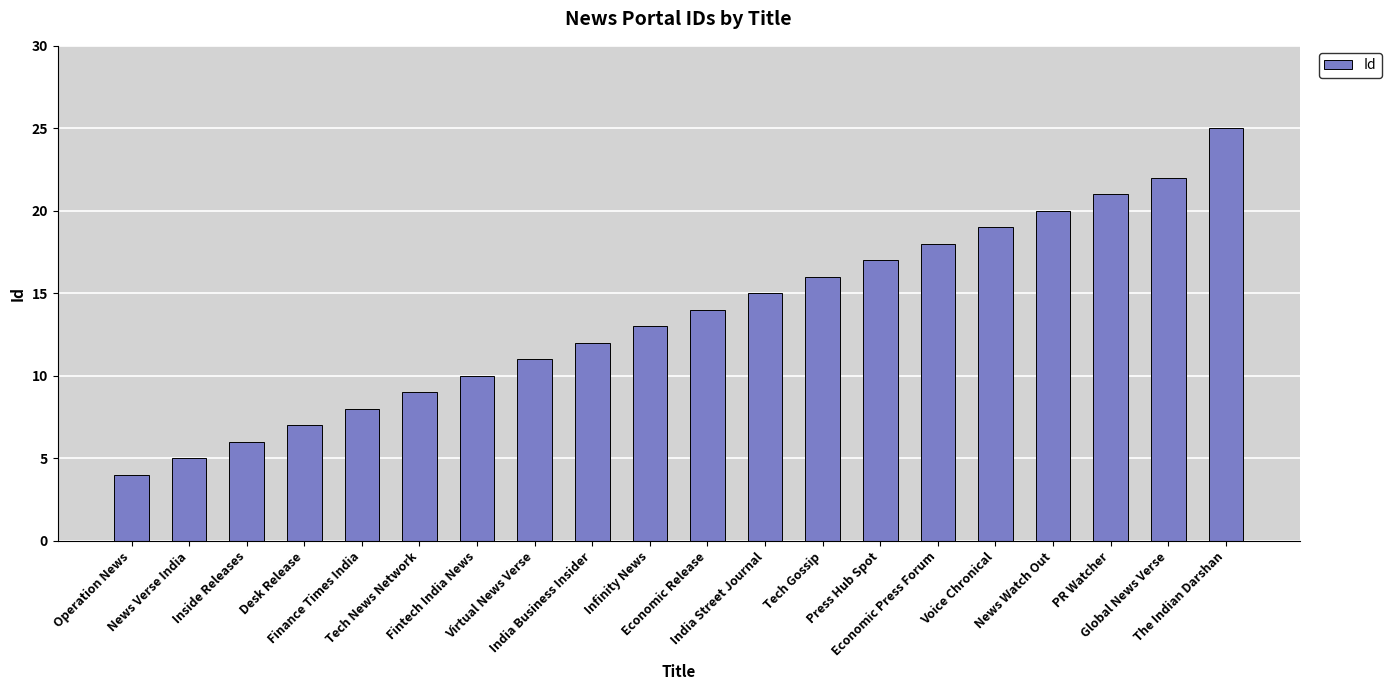

Approximately how many times larger is the value at Tech Gossip compared to News Verse India?

3.2